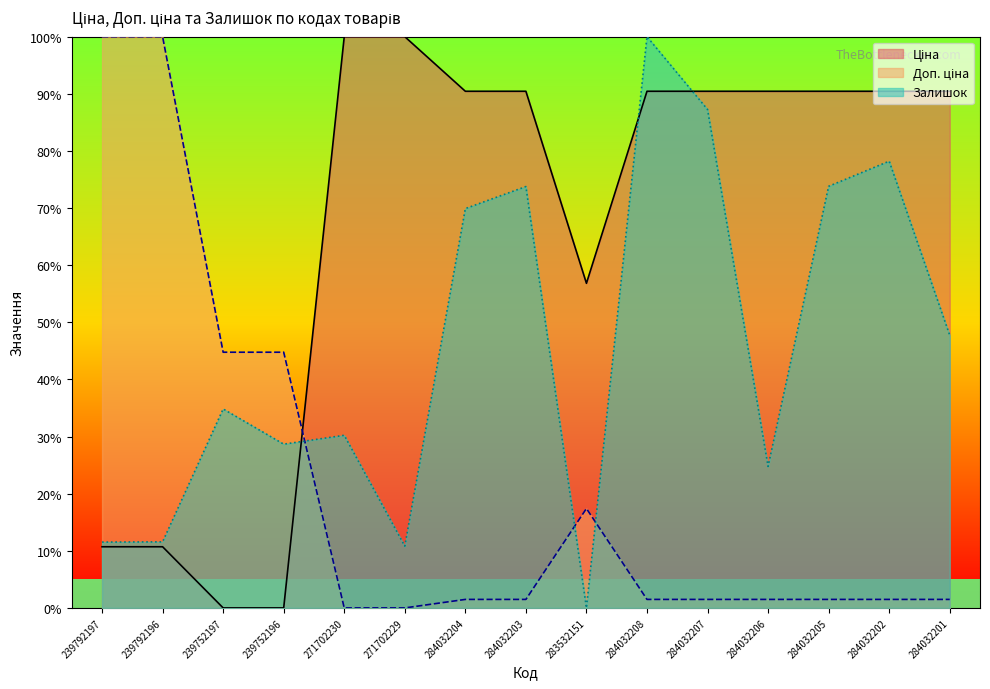

Which category has the highest value across all series?

271702230